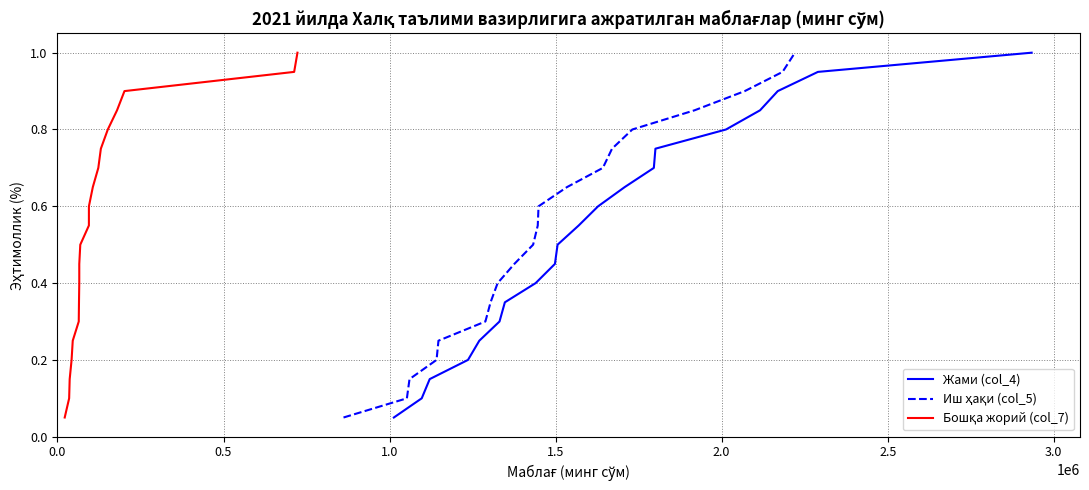

Is this an area chart (filled region under the line)?

No